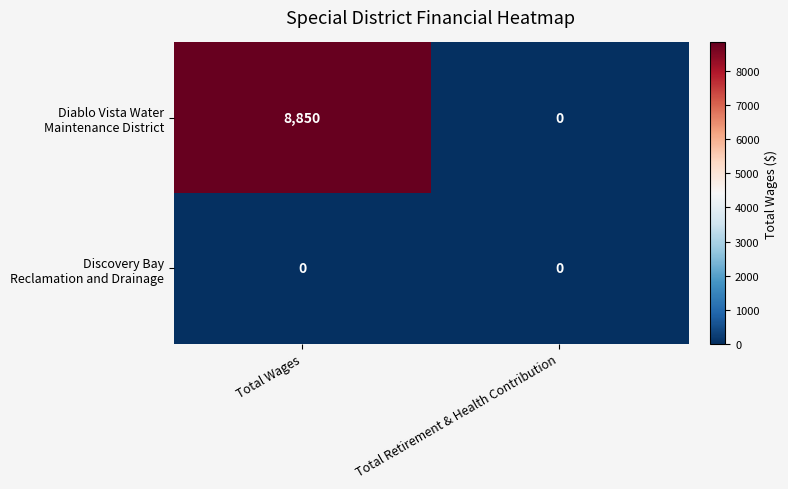

At which category is the sum across all series the highest?

Total Wages